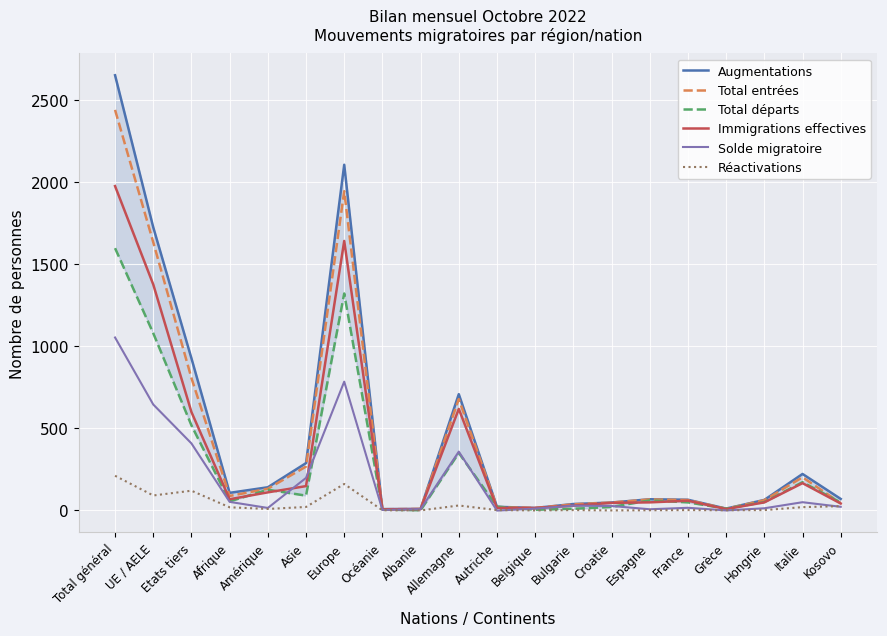

At which label does Immigrations effectives first exceed 59?

Total général